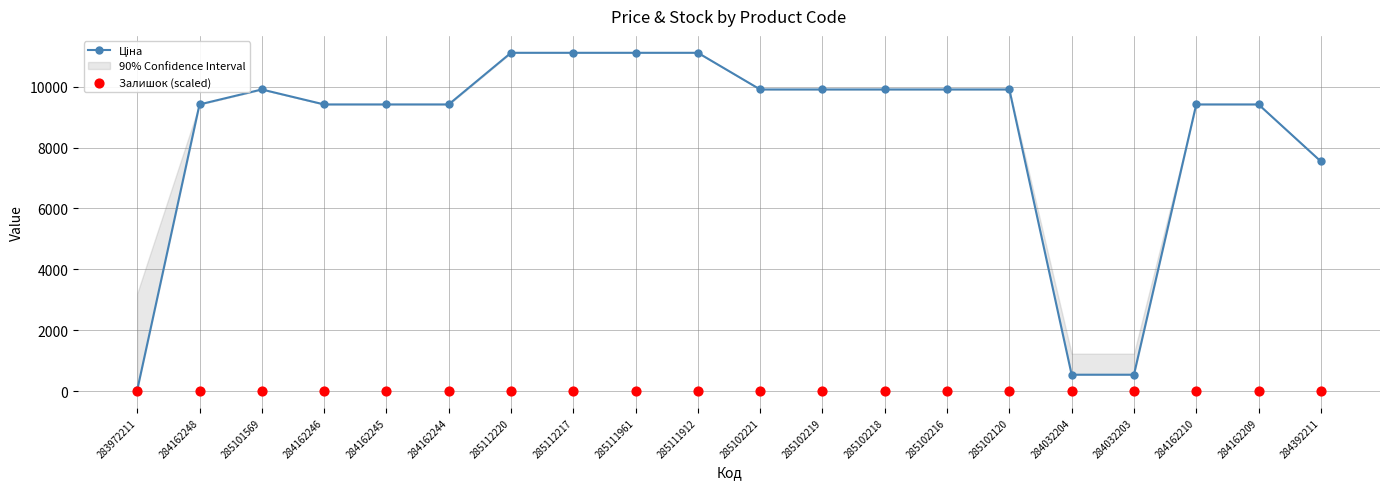

Which series has the largest total across all categories?

Ціна